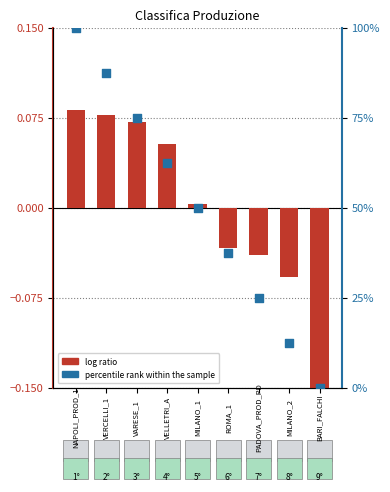

Which series has the largest Y range (max minus min)?

percentile rank within the sample